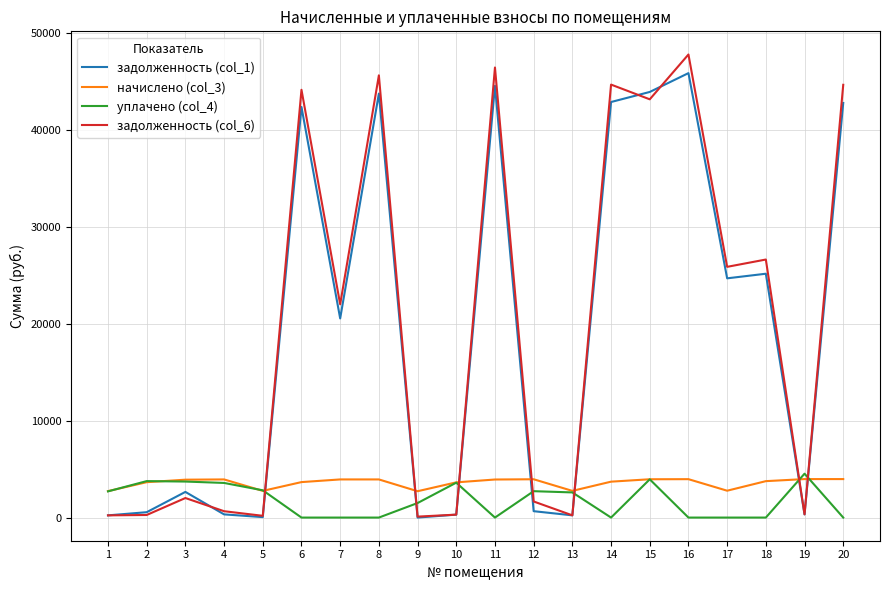

What is the maximum value shown in the chart?

47828.4